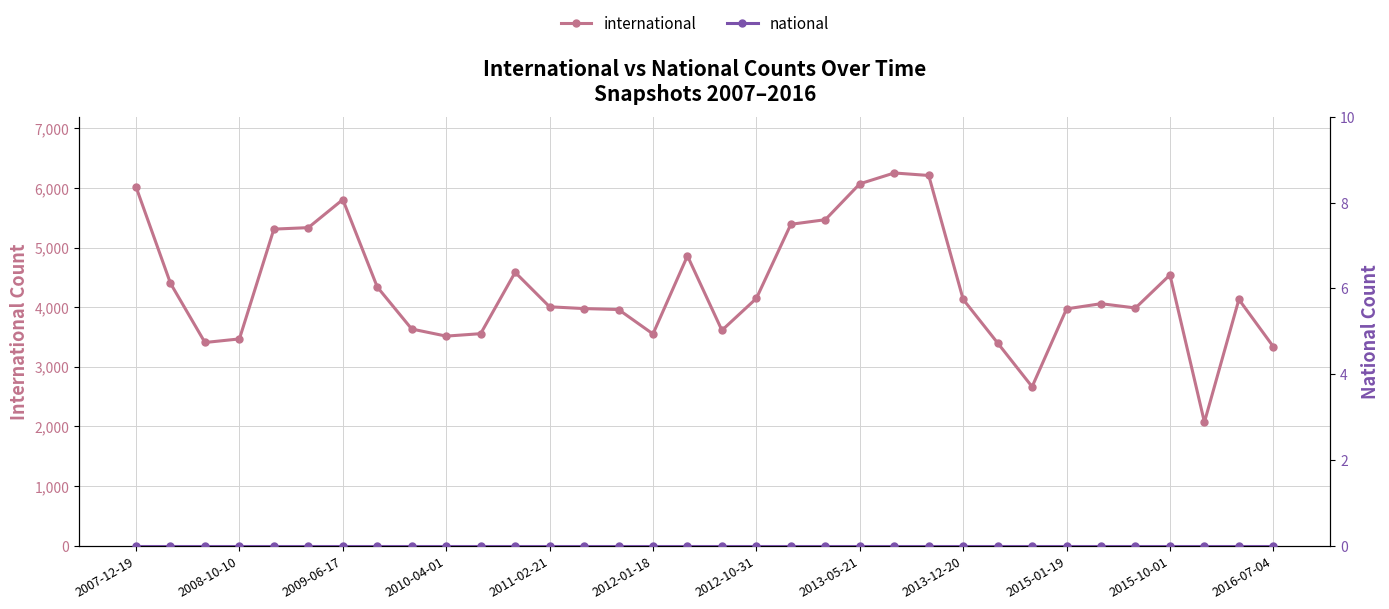

Reading right to left, list all the values displayed in this chart.

international: 3338	4130	2072	4542	3987	4059	3972	2666	3400	4131	6210	6252	6070	5468	5391	4148	3612	4861	3551	3961	3977	4007	4585	3556	3515	3634	4339	5806	5335	5310	3468	3408	4401	6018
national: 0	0	0	0	0	0	0	0	0	0	0	0	0	0	0	0	0	0	0	0	0	0	0	0	0	0	0	0	0	0	0	0	0	0